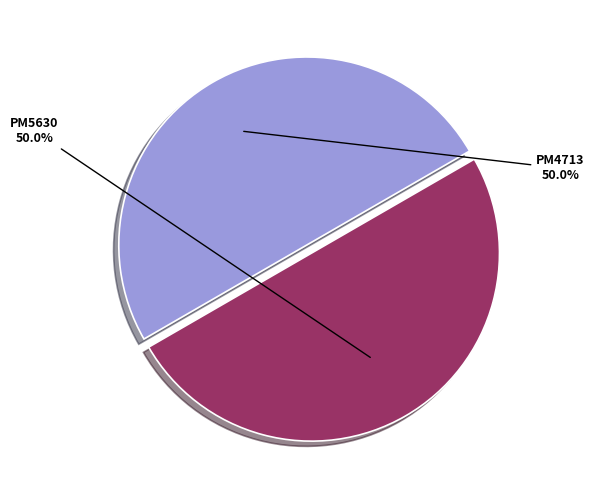

Approximately how many times larger is the value at PM5630 compared to PM4713?

1.0